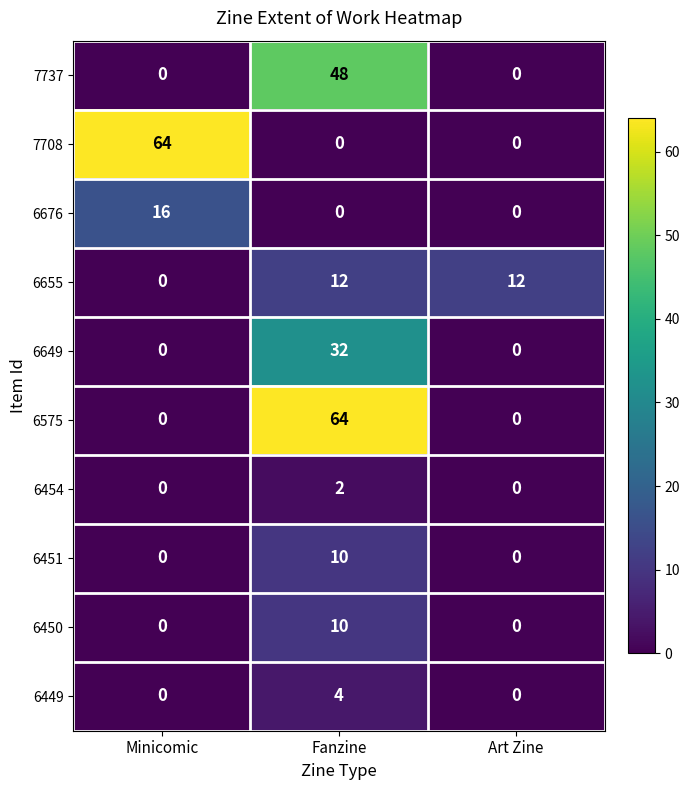

At how many categories does at least one series exceed 21?

2